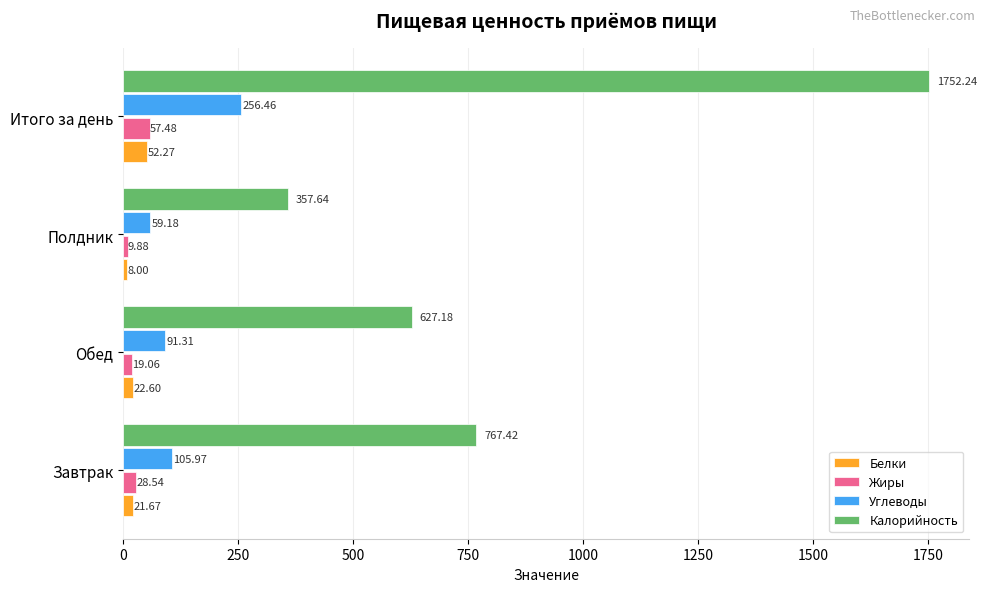

Which series has the largest total across all categories?

Калорийность